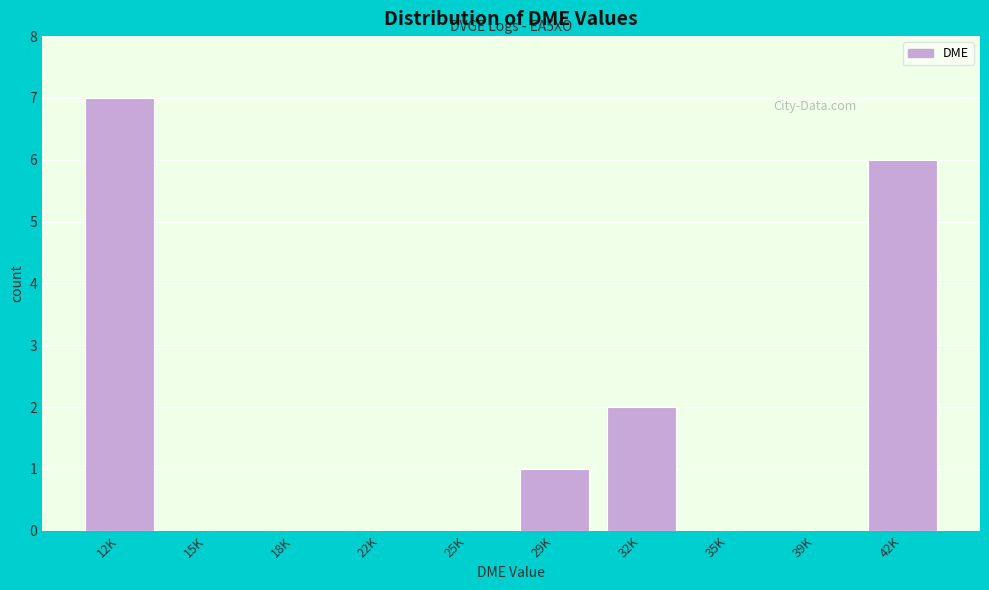

Reading left to right, transcribe all the data shown in this chart.

12K=7	15K=0	18K=0	22K=0	25K=0	29K=1	32K=2	35K=0	39K=0	42K=6